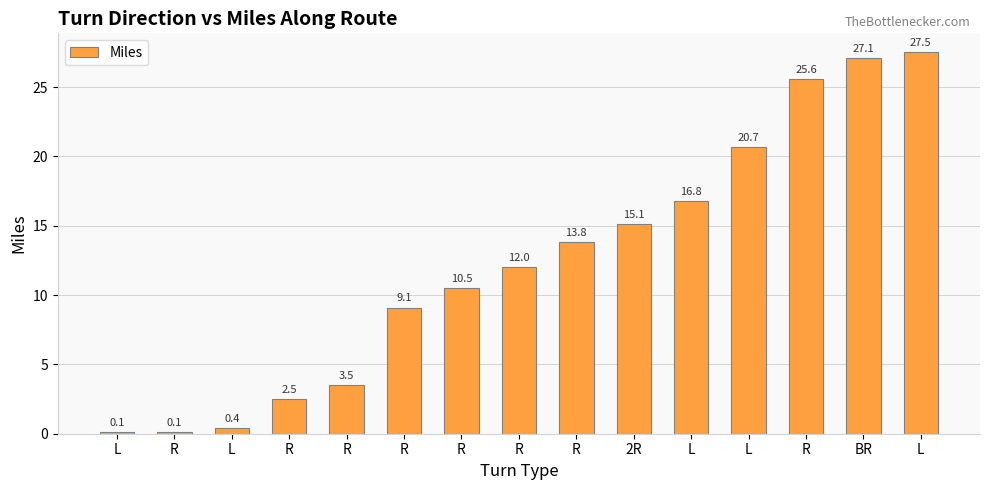

How many categories are shown in the chart?

15